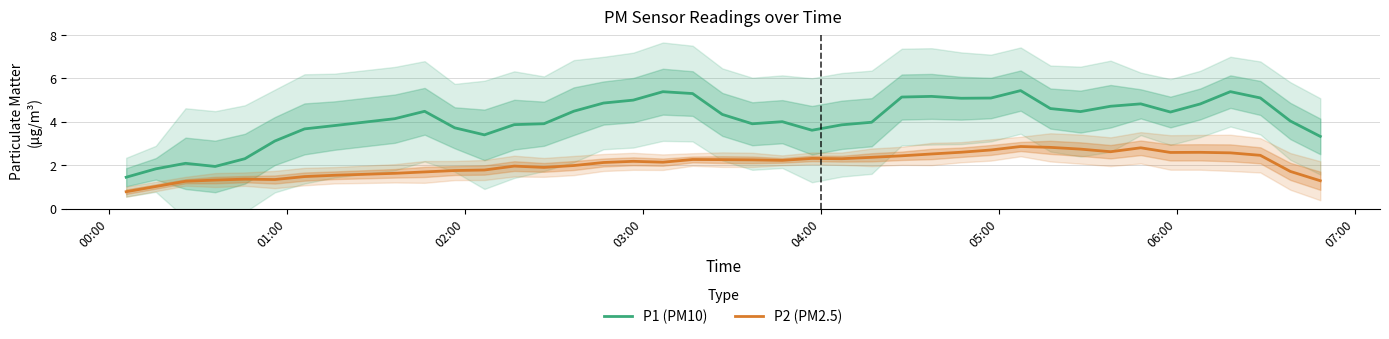

True or false: P2 (PM2.5) and P1 (PM10) cross at least once.

False